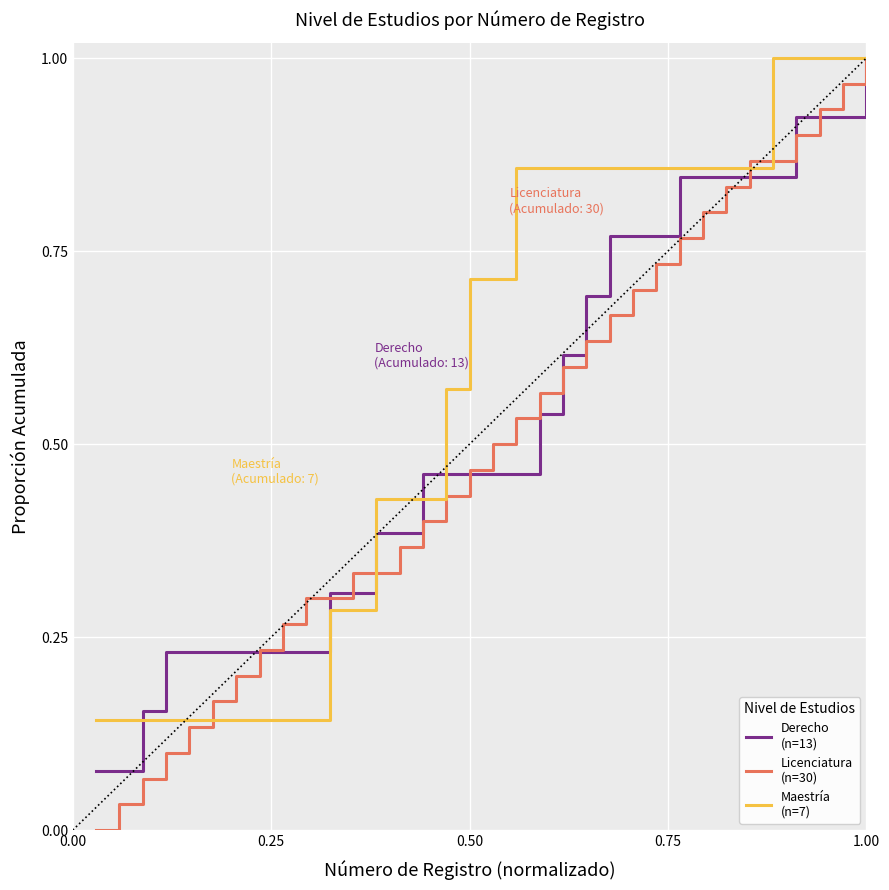

Does the chart display data point markers on the line(s)?

No